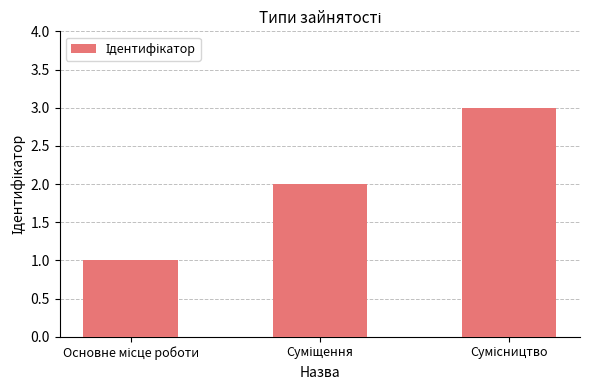

What is the sum of all values?

6